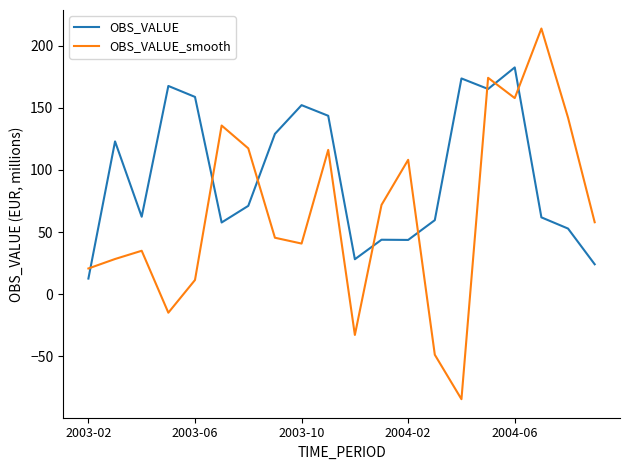

Which series ends up on top after the final intersection of OBS_VALUE_smooth and OBS_VALUE?

OBS_VALUE_smooth